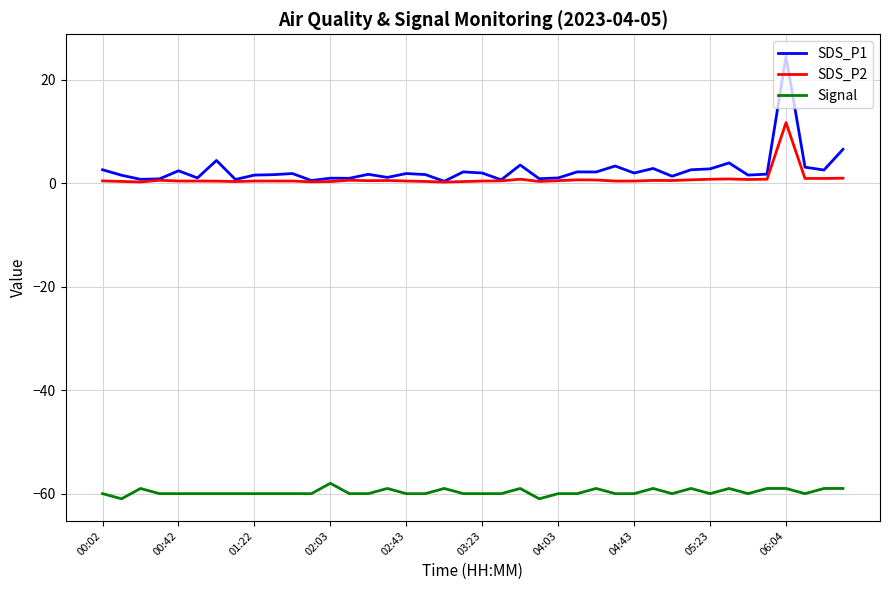

Which series has the largest range (max minus min)?

SDS_P1